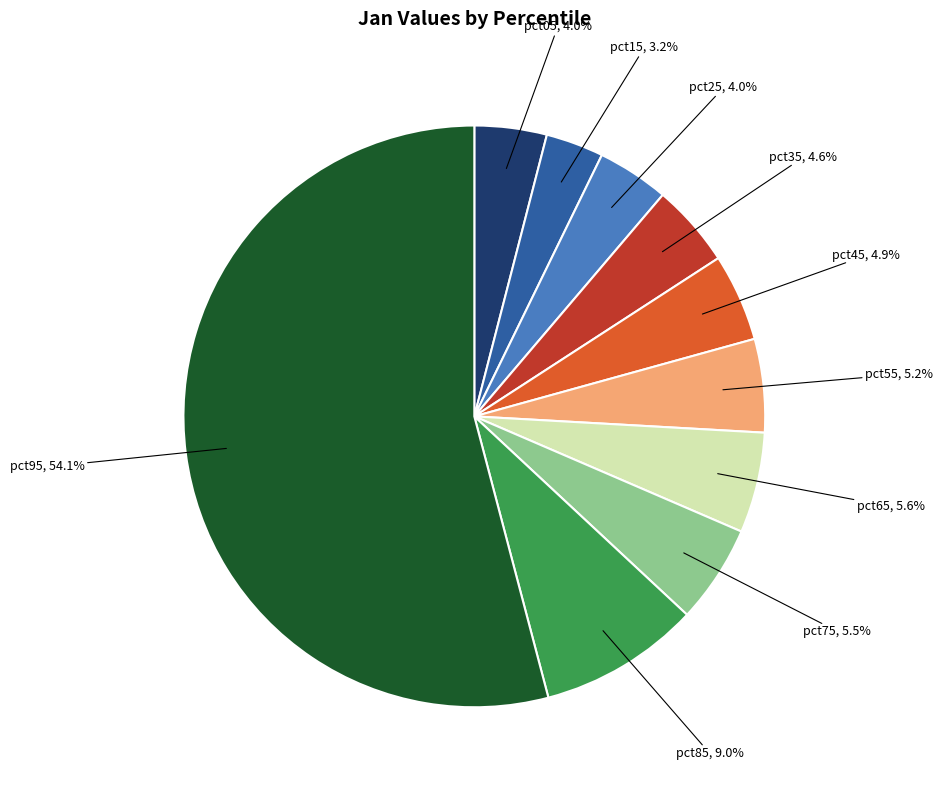

Does any single category account for the majority?

Yes